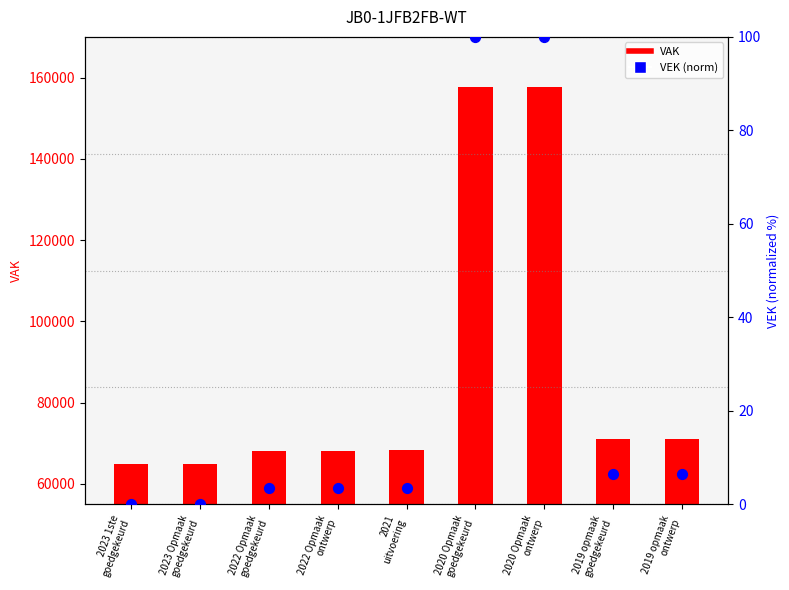

Which series reaches the maximum Y coordinate?

VAK